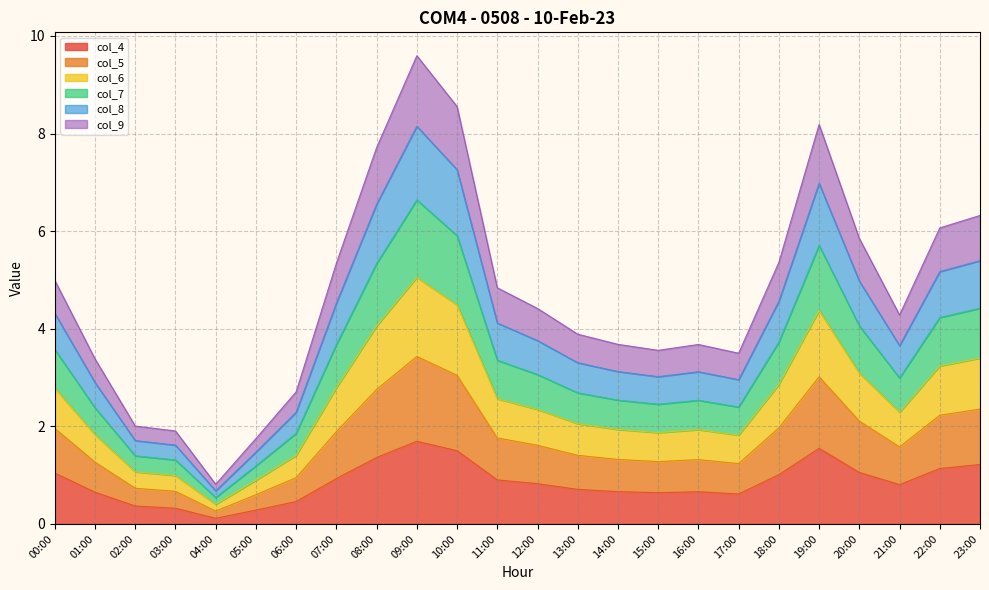

What are all the series names shown in the legend?

col_4, col_5, col_6, col_7, col_8, col_9